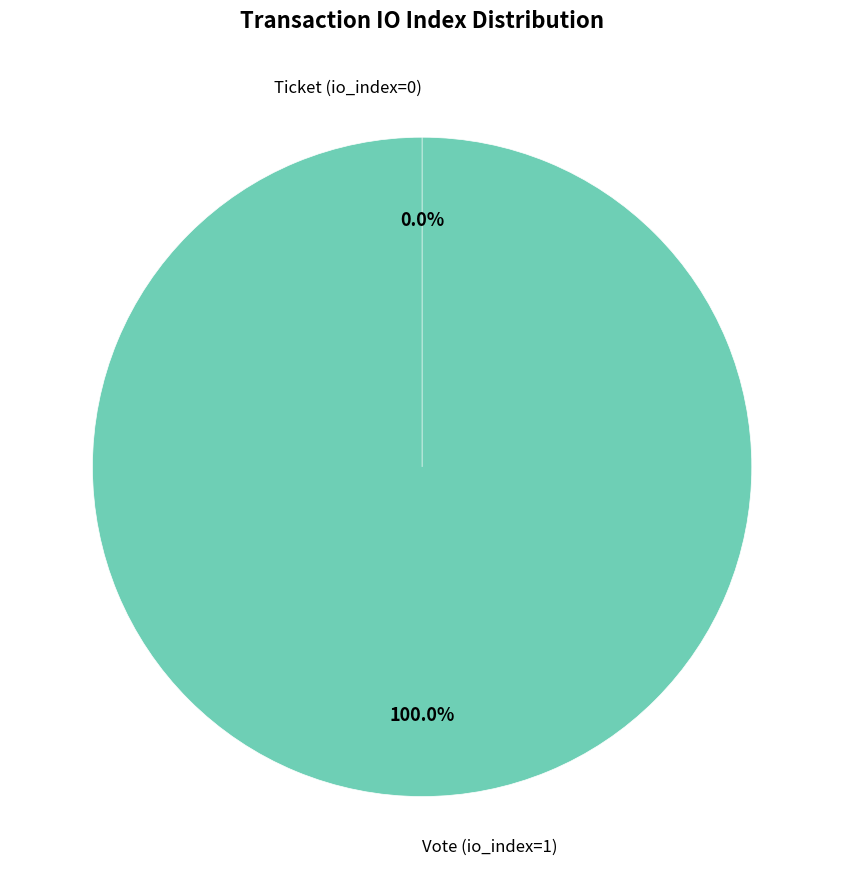

Which slice is the smallest?

Ticket (io_index=0)